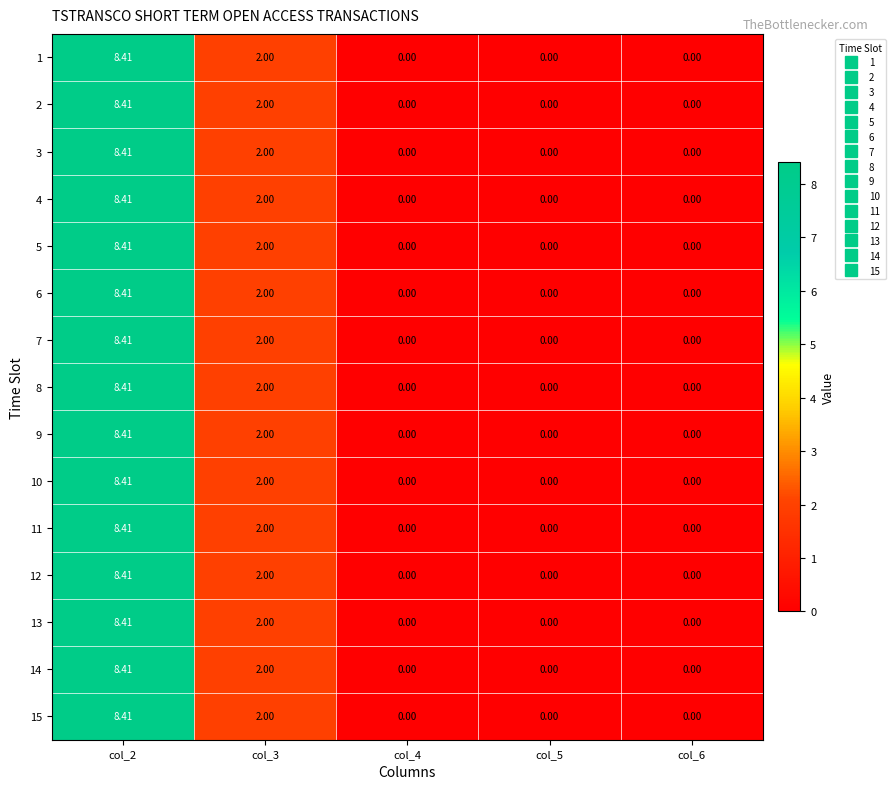

How many data points does each series have?

5